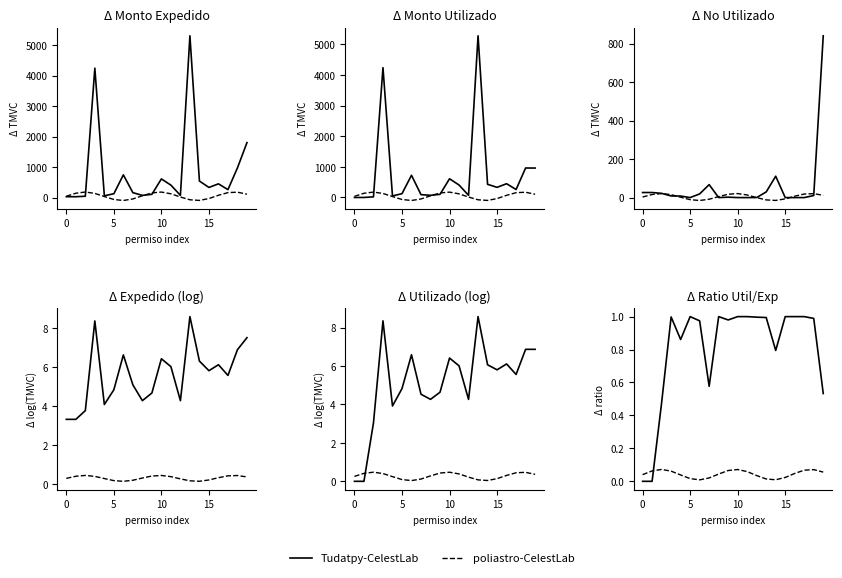

What is the difference between the highest and lowest values at 10?

0.9